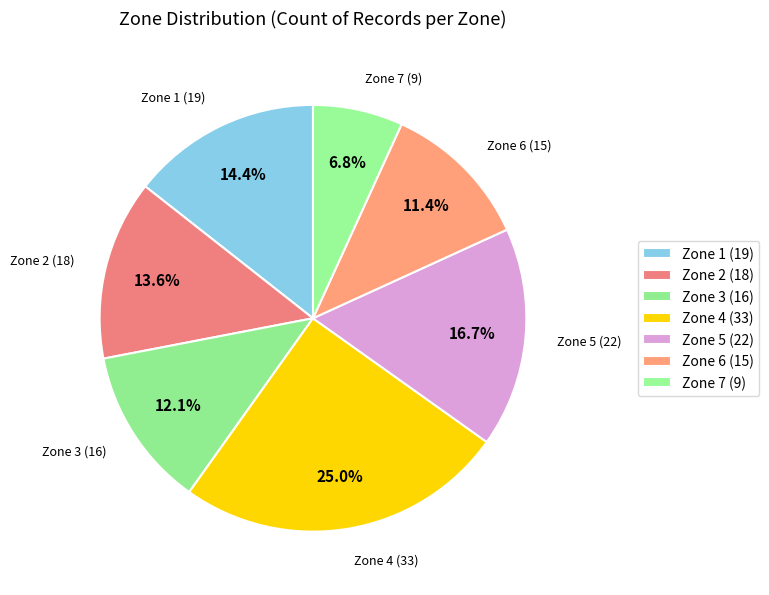

How many slices are in this pie chart?

7